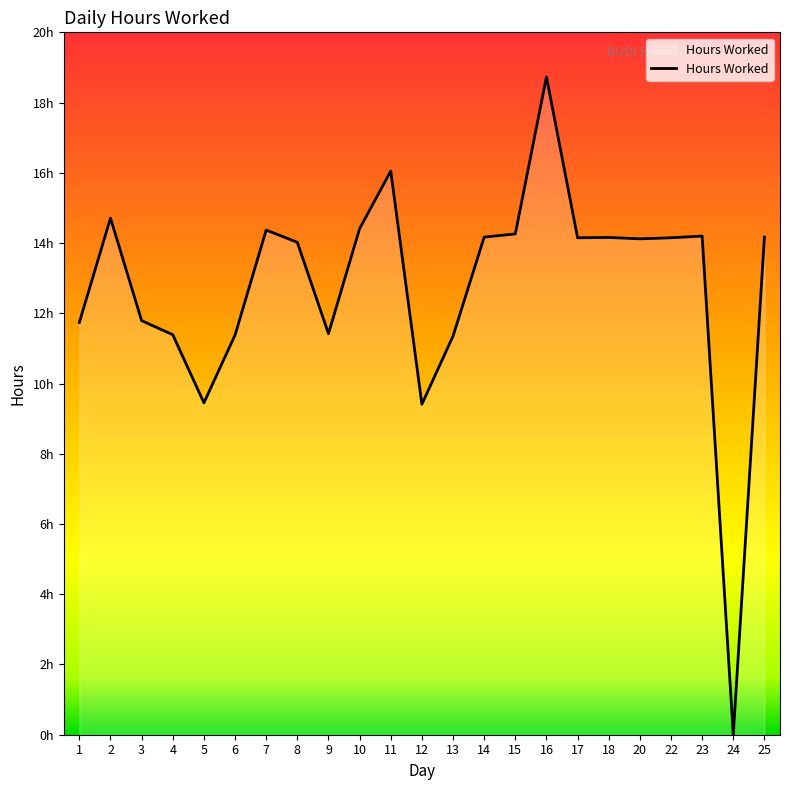

Reading left to right, extract all data points from this chart.

1=11.7	2=14.7	3=11.8	4=11.4	5=9.4	6=11.4	7=14.4	8=14.0	9=11.4	10=14.4	11=16.1	12=9.4	13=11.3	14=14.2	15=14.3	16=18.7	17=14.2	18=14.2	20=14.1	22=14.2	23=14.2	24=0.0	25=14.2